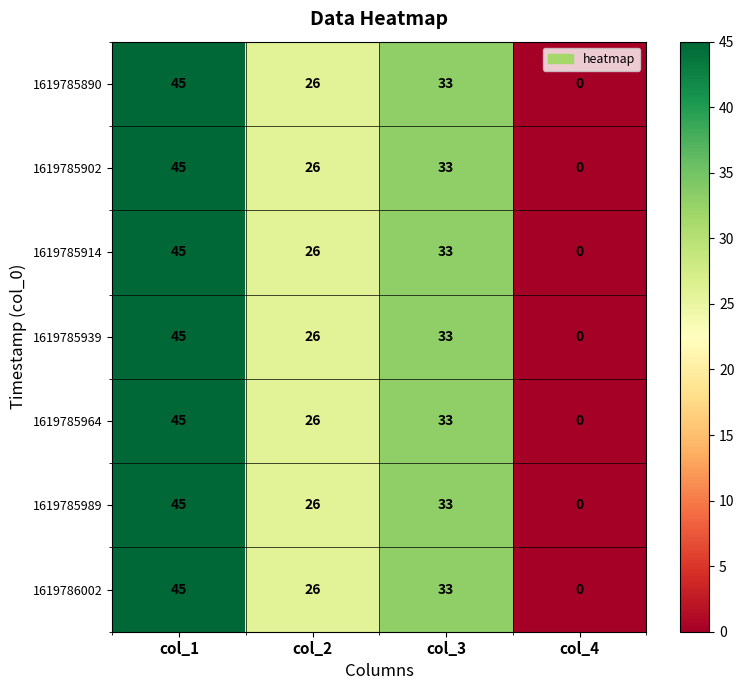

What is the highest value of the 1619785890 series?

45